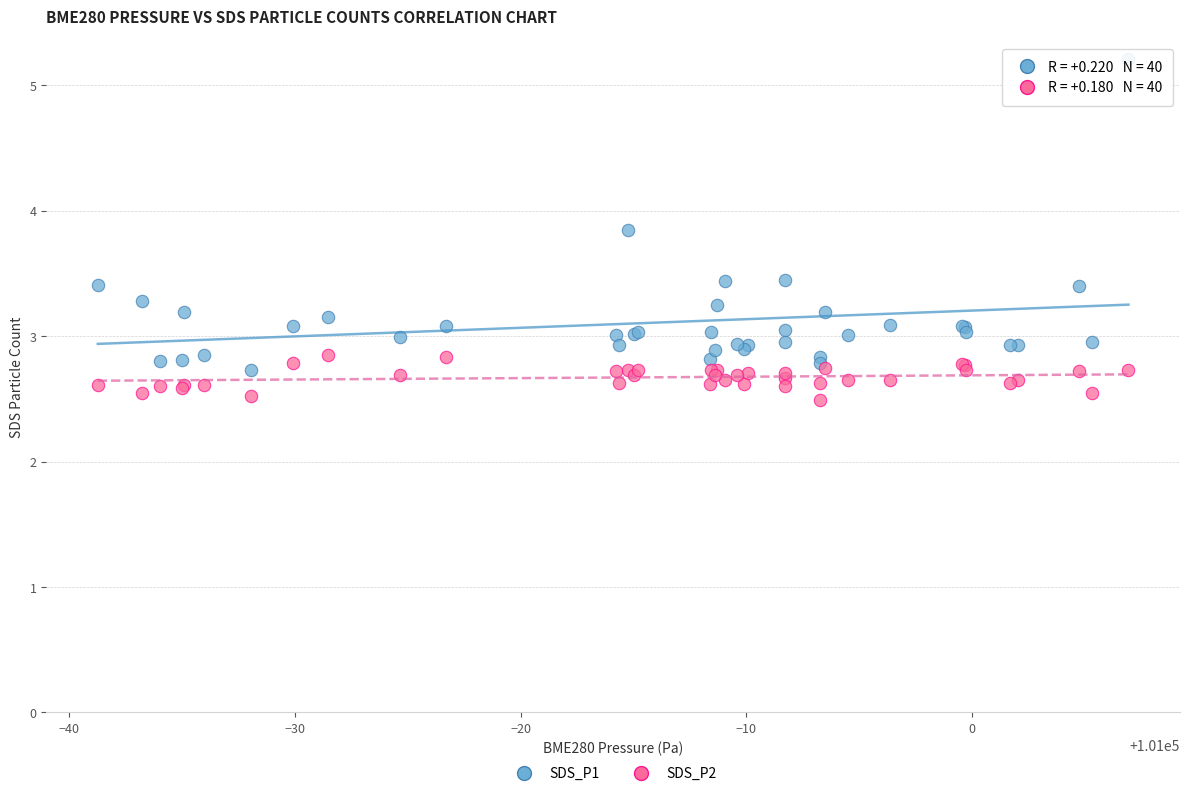

Which series reaches the maximum Y coordinate?

SDS_P1